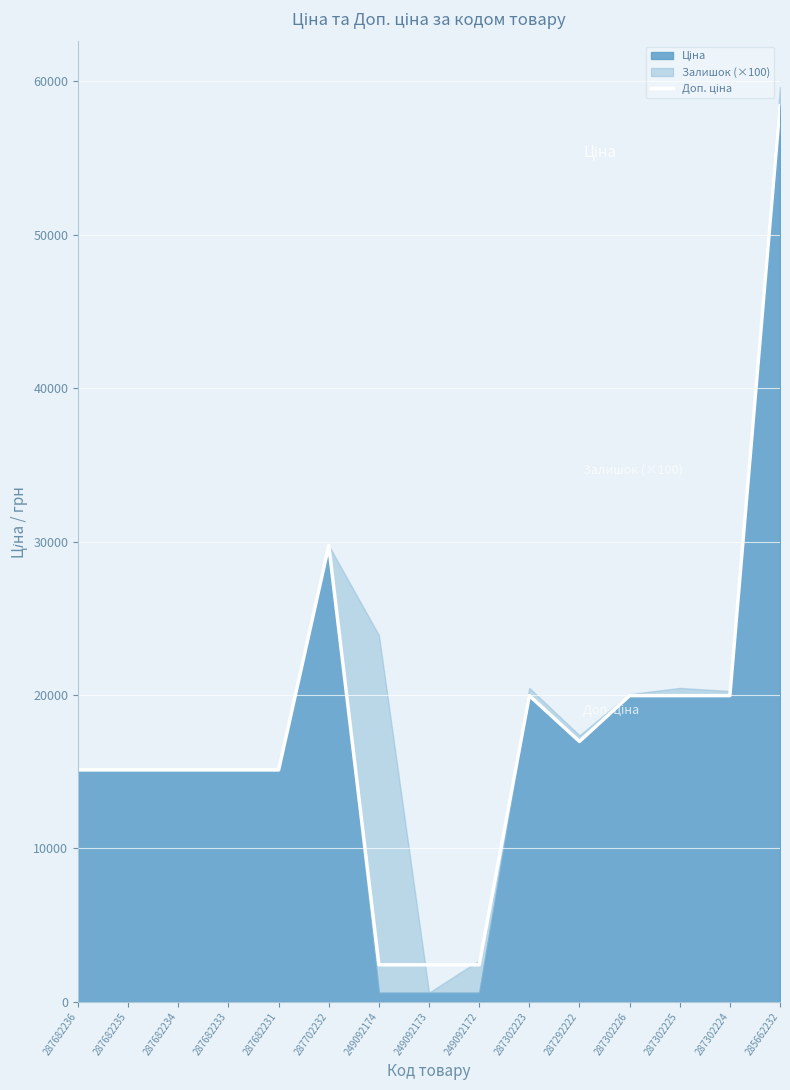

Rank the categories by value from highest to lowest.

285662232, 287702232, 287302223, 287302226, 287302225, 287302224, 287292222, 287682236, 287682235, 287682234, 287682233, 287682231, 249092174, 249092173, 249092172